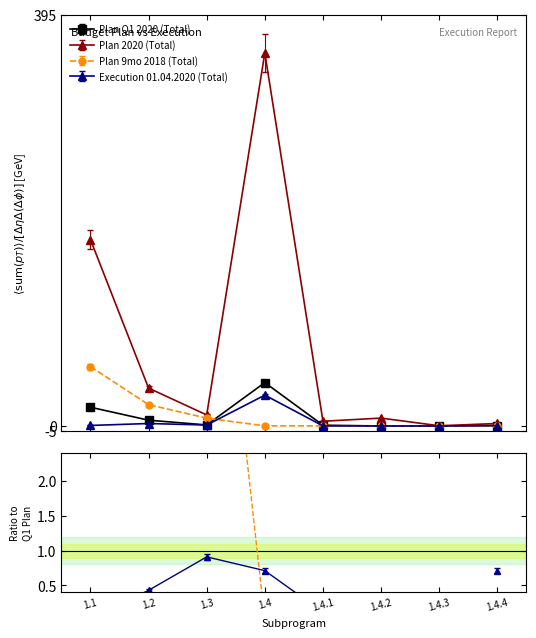

Where is the first local maximum for Execution 01.04.2020 (Total)?

1.2